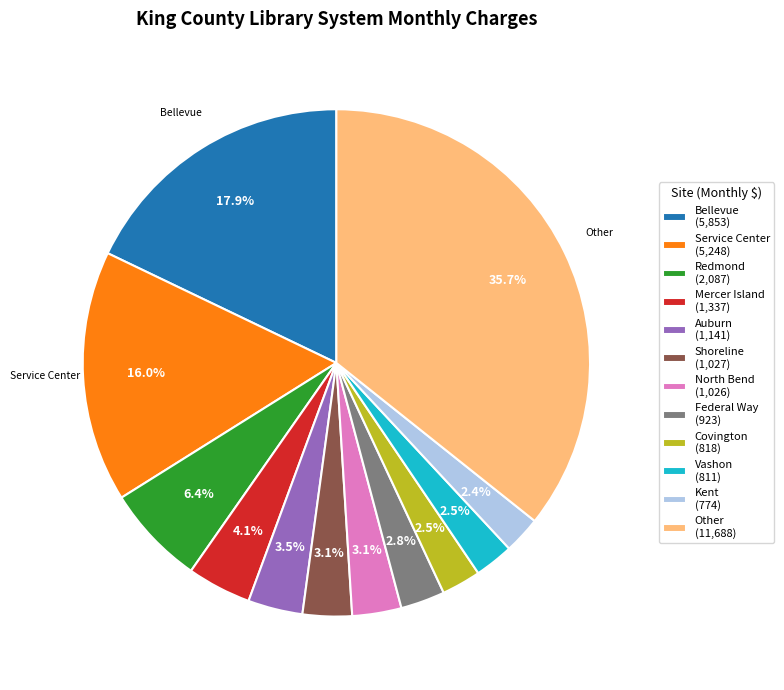

What is the largest slice in the pie chart?

Other (11,688)